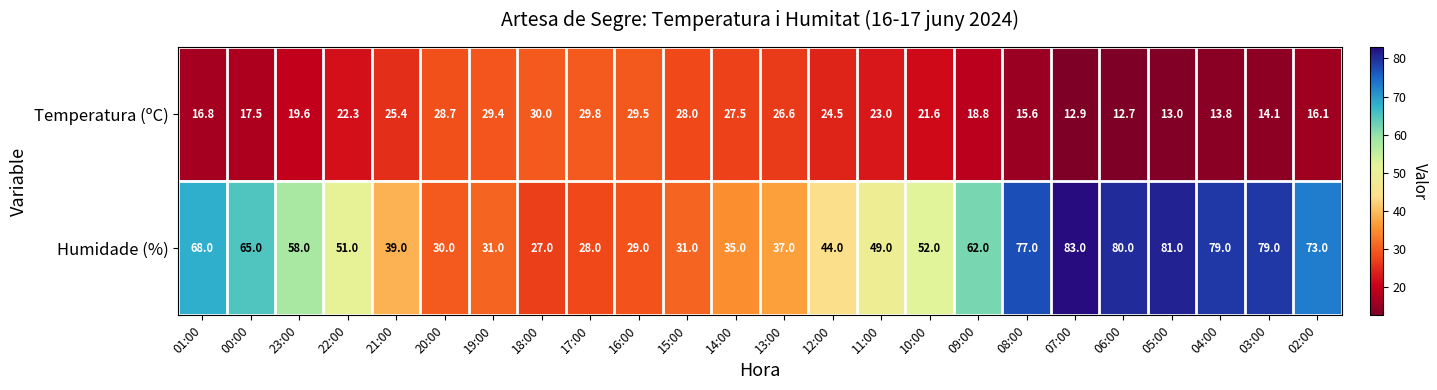

At which label does Temperatura (ºC) first exceed 22?

22:00